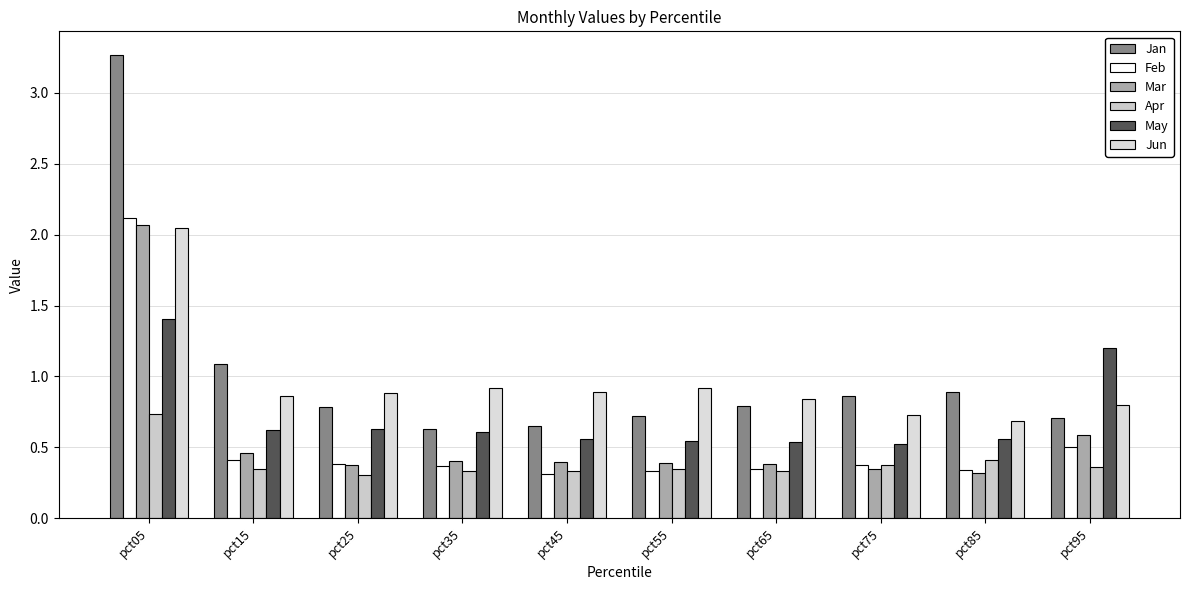

How many distinct data groups are displayed?

6